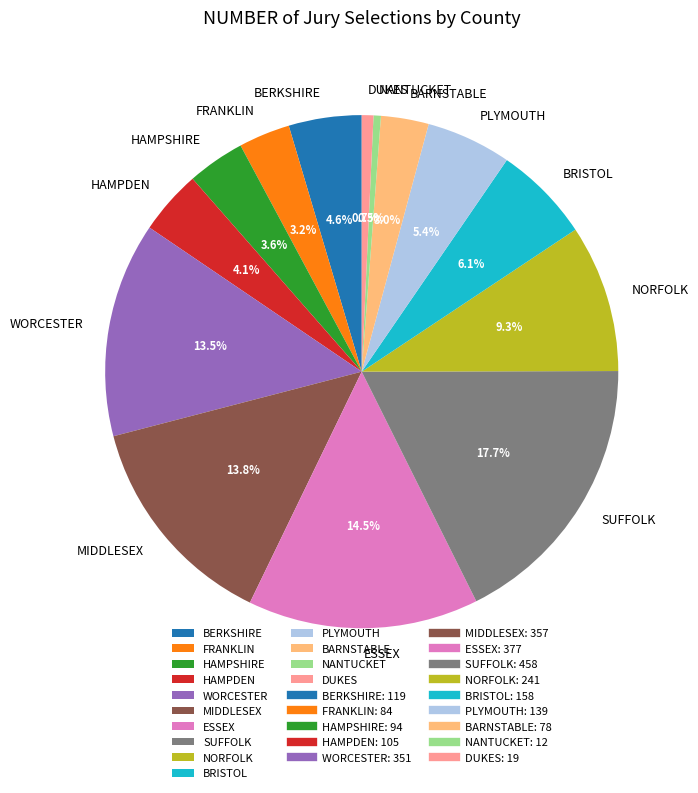

To the nearest percent, what is the combined percentage of WORCESTER and NORFOLK?

23%